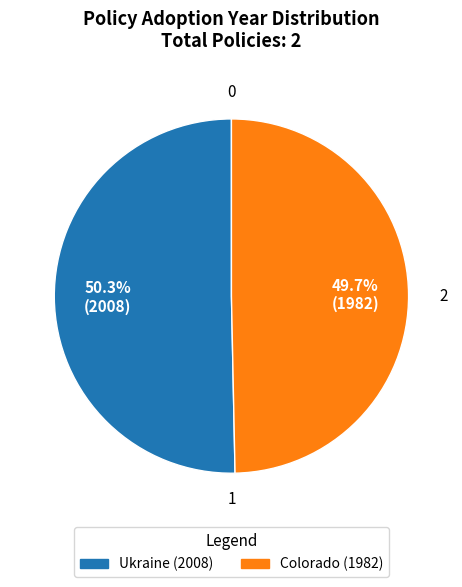

What percentage is the Colorado (1982) slice, to the nearest percent?

50%